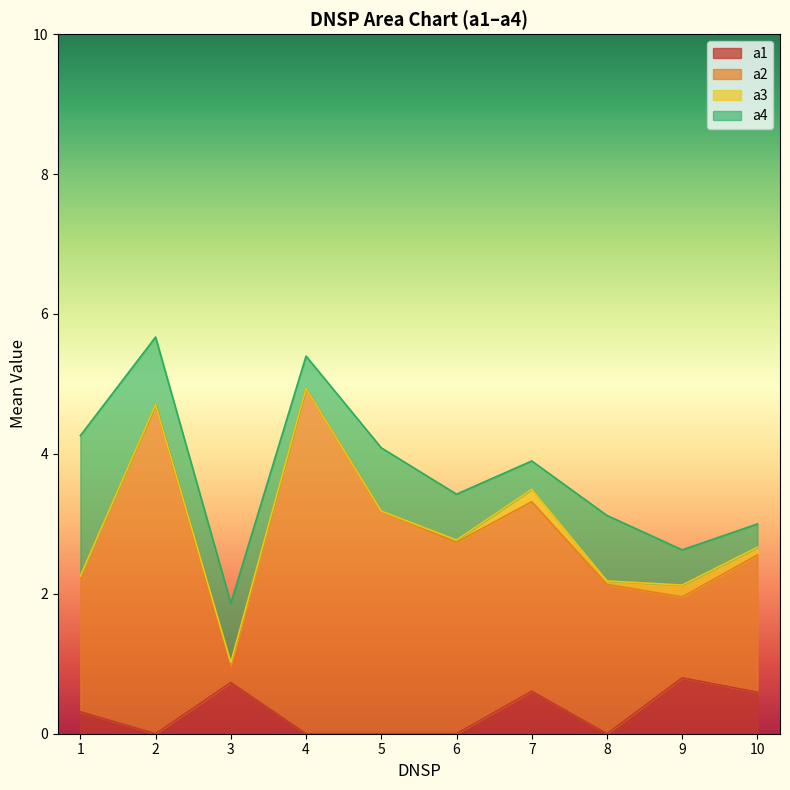

Which series has the largest total across all categories?

a2